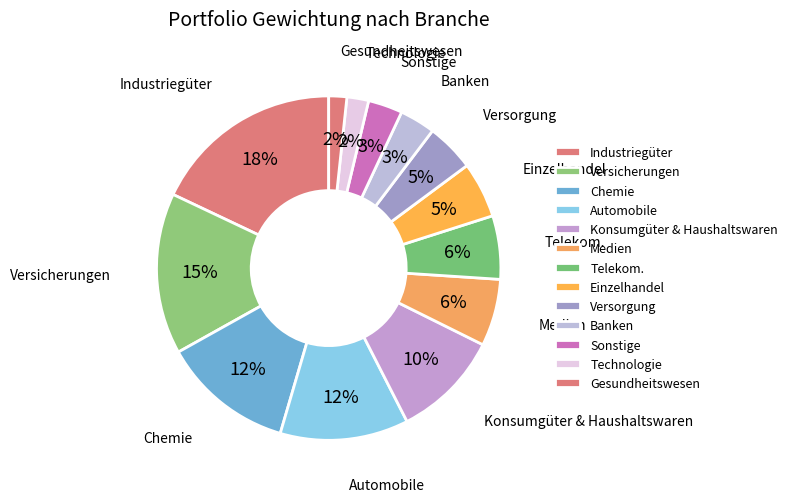

Count the number of slices in the pie.

13